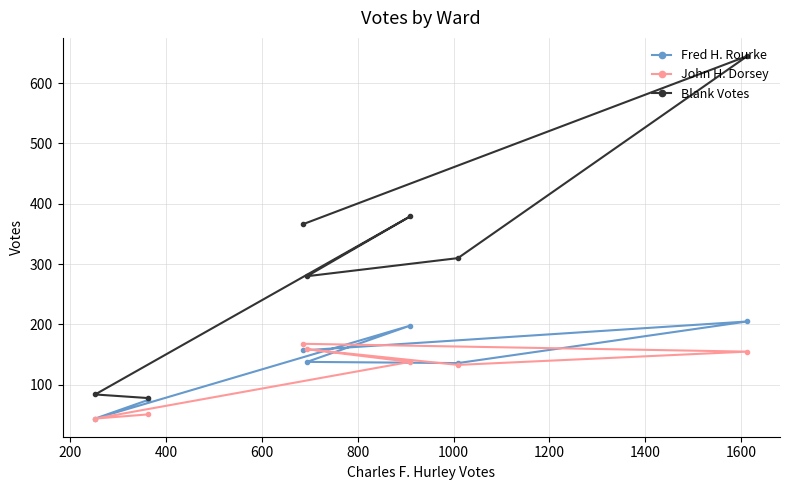

Reading left to right, extract all data points from this chart.

Fred H. Rourke: 157	205	136	138	198	44	75
John H. Dorsey: 168	155	133	159	138	44	51
Blank Votes: 366	645	310	280	379	84	78